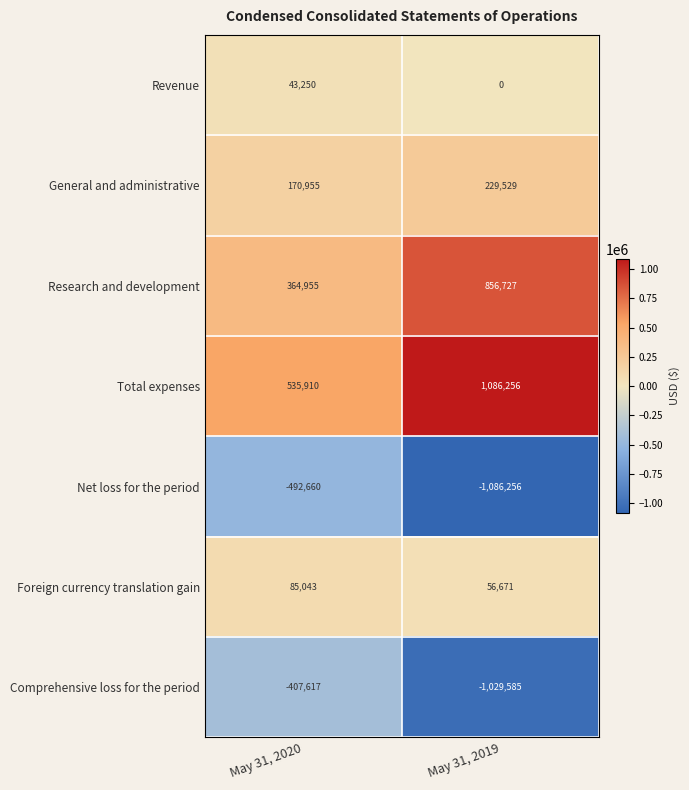

Reading left to right, extract all data points from this chart.

Revenue: 43250	0
General and administrative: 170955	229529
Research and development: 364955	856727
Total expenses: 535910	1086256
Net loss for the period: -492660	-1086256
Foreign currency translation gain: 85043	56671
Comprehensive loss for the period: -407617	-1029585